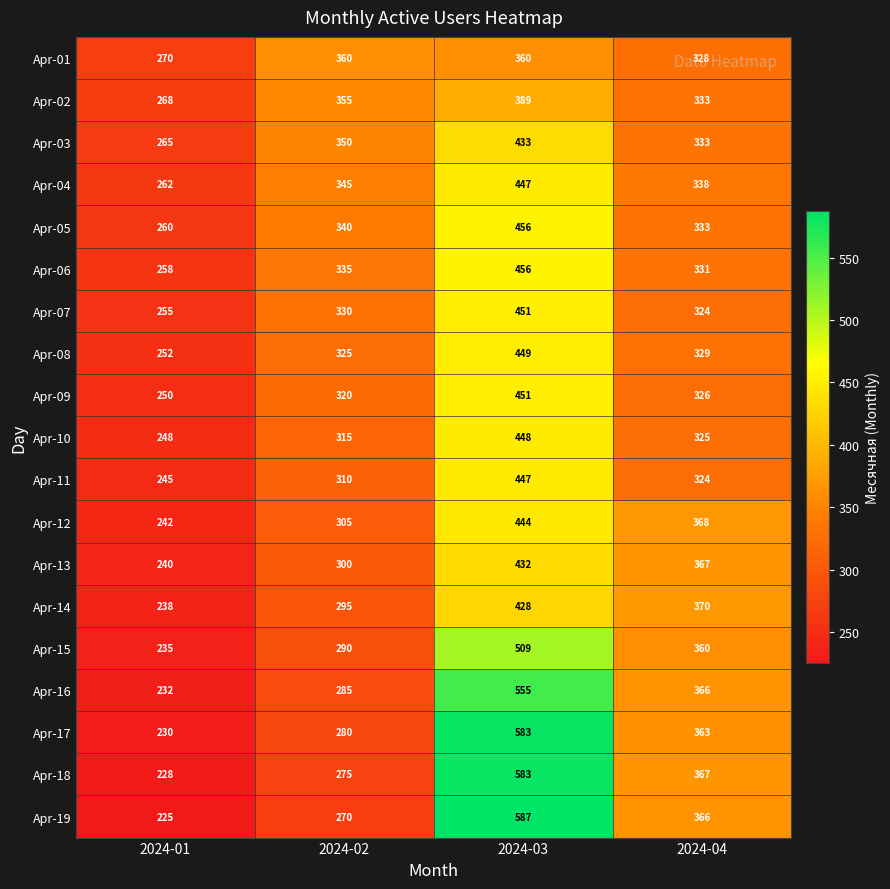

Rank the categories by Apr-10 value from highest to lowest.

2024-03, 2024-04, 2024-02, 2024-01